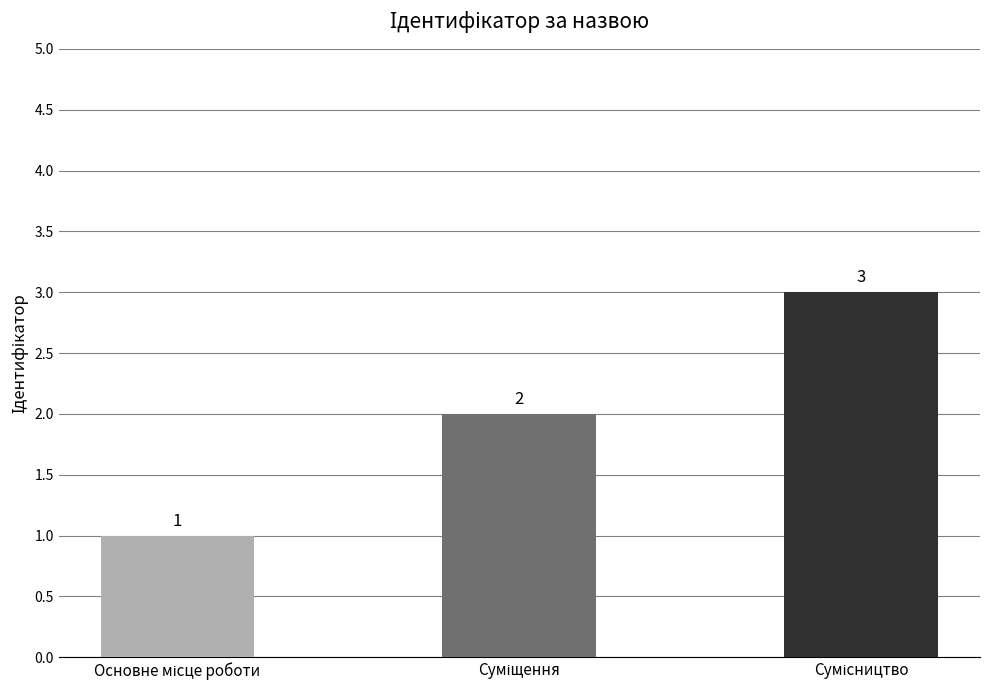

What is the smallest value displayed?

1